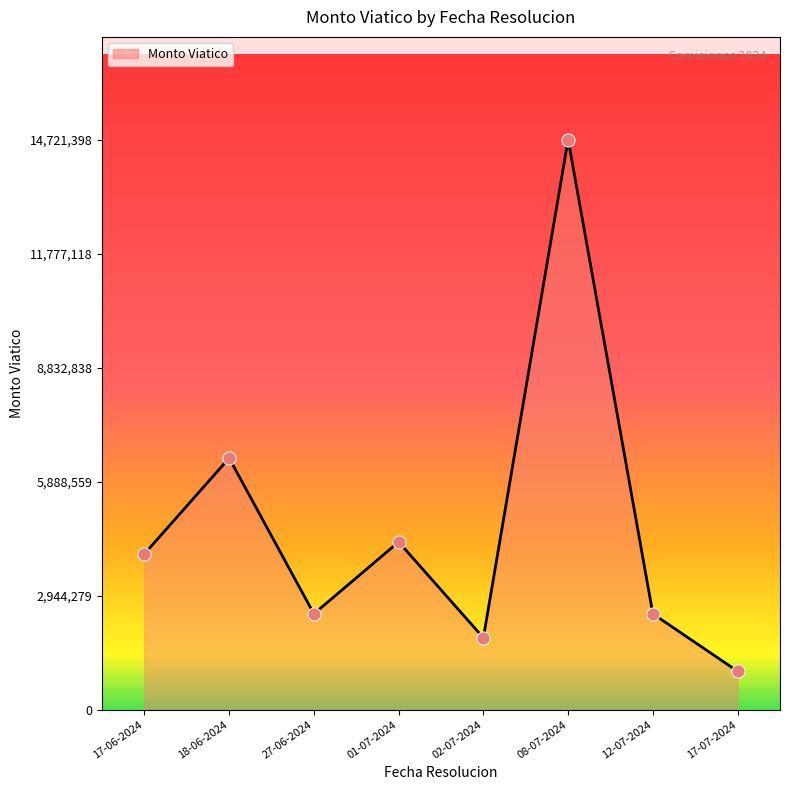

What is the change in value from 27-06-2024 to 02-07-2024?

-618546